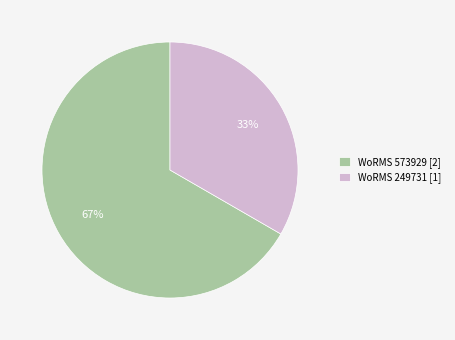

Do WoRMS 573929 [2] and WoRMS 249731 [1] together represent more than half of the pie?

Yes